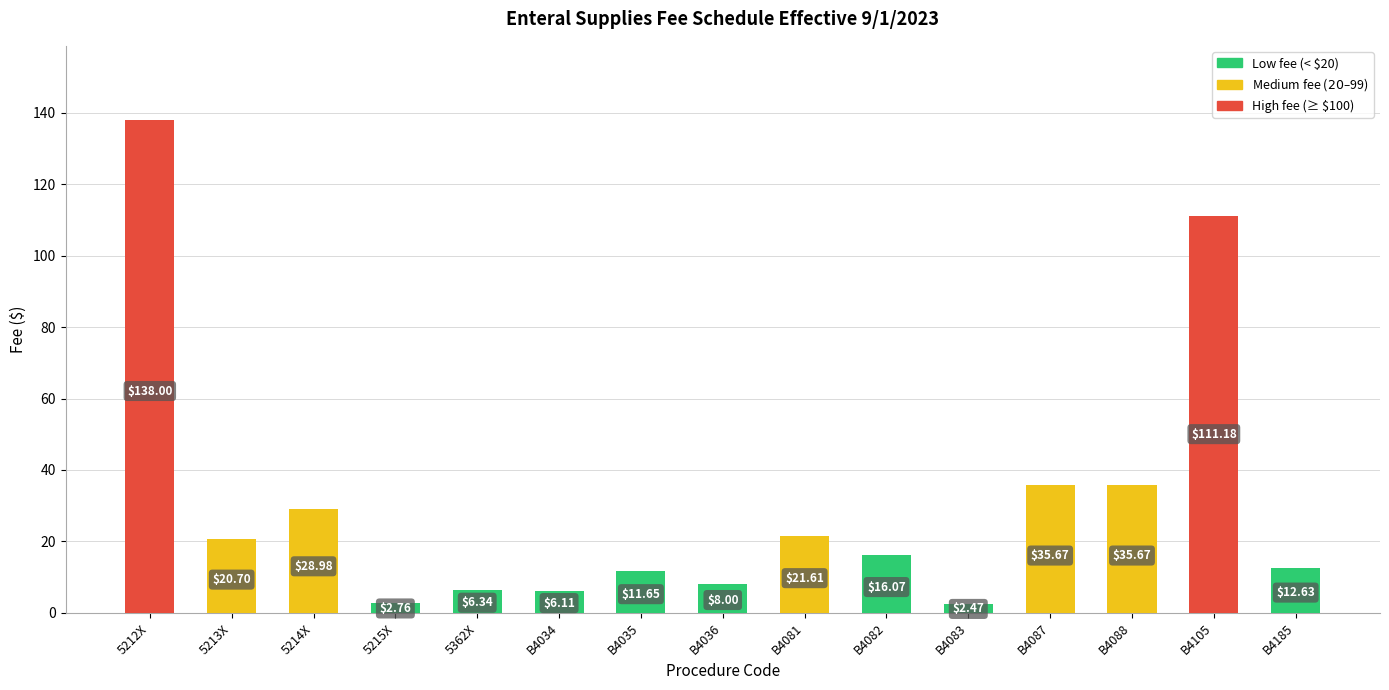

Which category has the lowest value across all series?

B4083